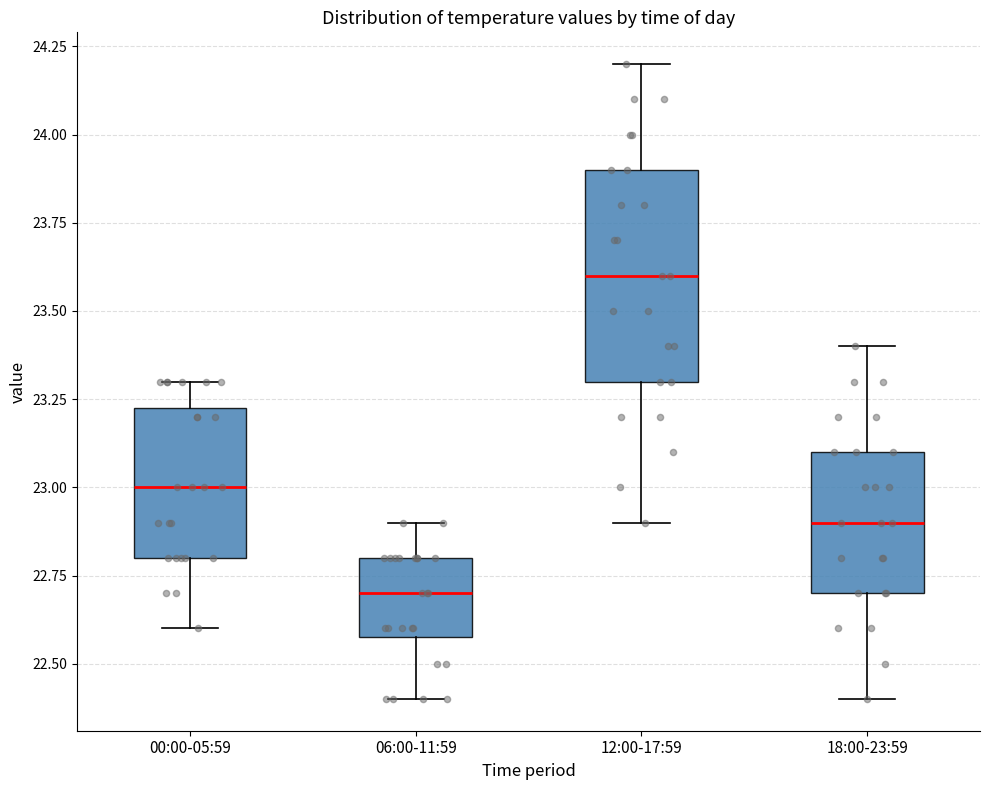

Reading left to right, transcribe this box plot: for each box, give where its median line is, the range the box spans, and where its two whiskers end, as read against the y-axis. The values are not printed on the chart, so give them approximately, as read against the axis.

00:00-05:59: median 23.00, box 22.80 to 23.25, whiskers 22.60 to 23.30
06:00-11:59: median 22.70, box 22.60 to 22.80, whiskers 22.40 to 22.90
12:00-17:59: median 23.60, box 23.30 to 23.90, whiskers 22.90 to 24.20
18:00-23:59: median 22.90, box 22.70 to 23.10, whiskers 22.40 to 23.40